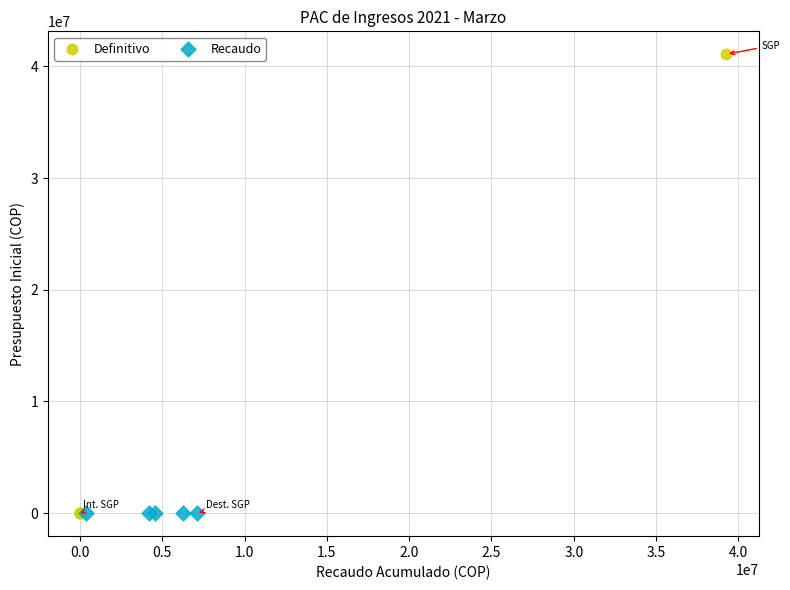

Which series contains the highest Y value?

Definitivo